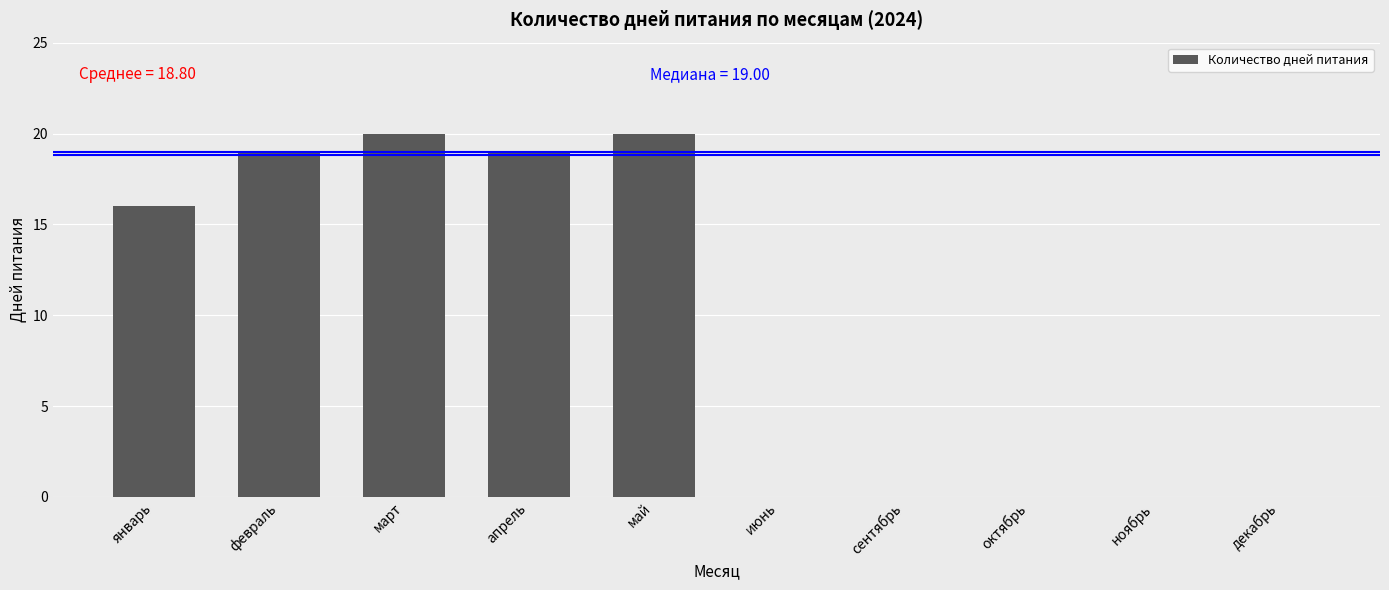

What is the change in value from март to ноябрь?

-20